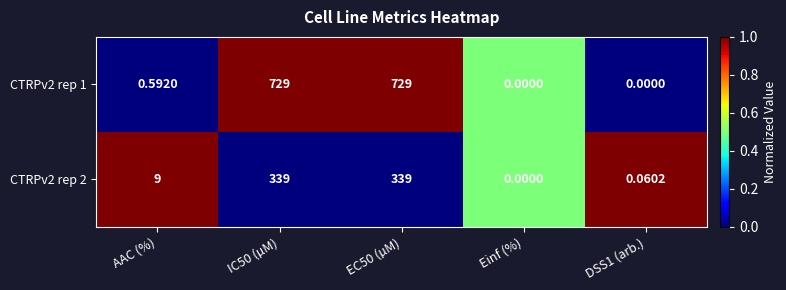

Where is CTRPv2 rep 1 nearest to the value 364?

AAC (%)